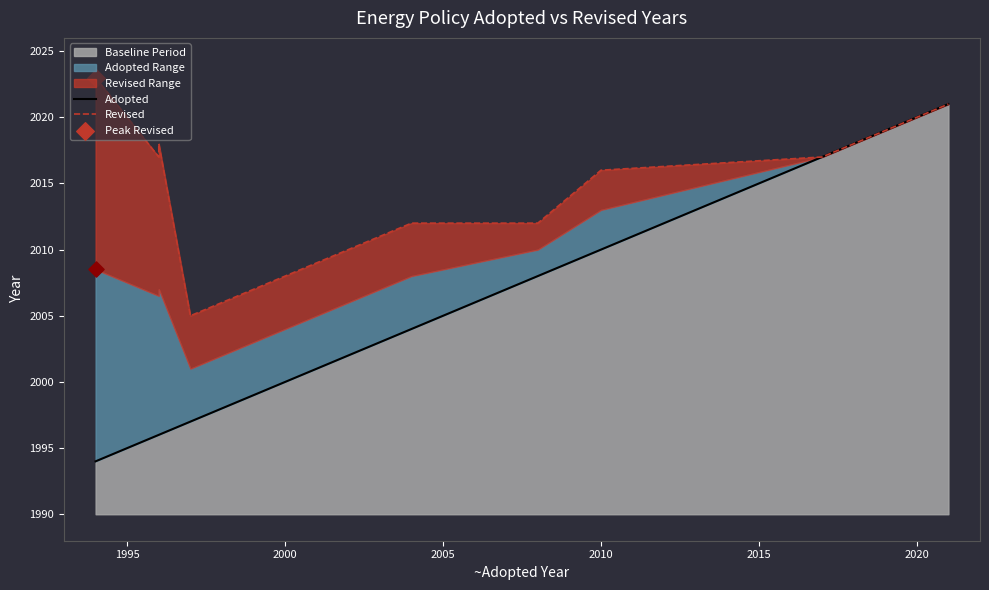

At how many categories does at least one series exceed 1994?

11